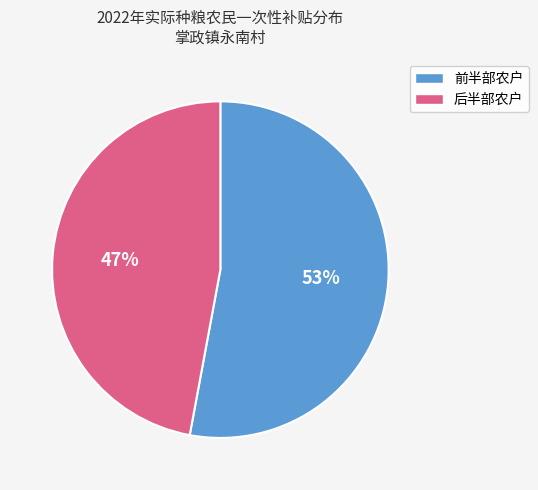

Is 前半部农户 the majority of the pie?

Yes